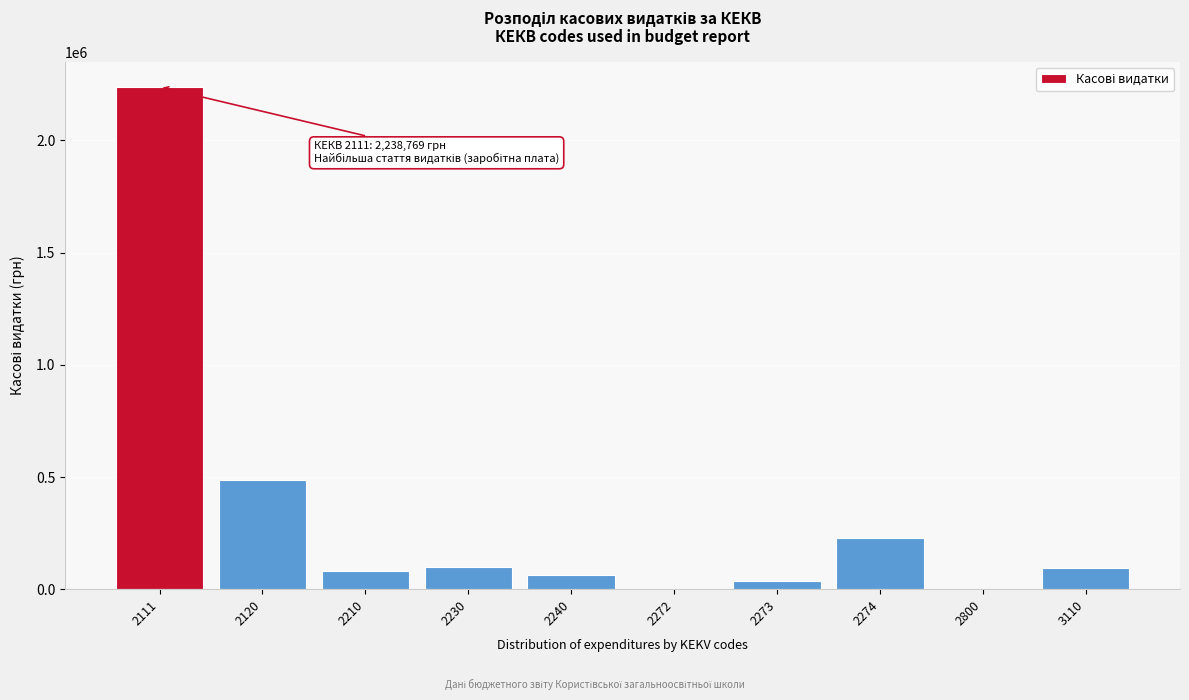

What is the sum of all values?

3322626.3